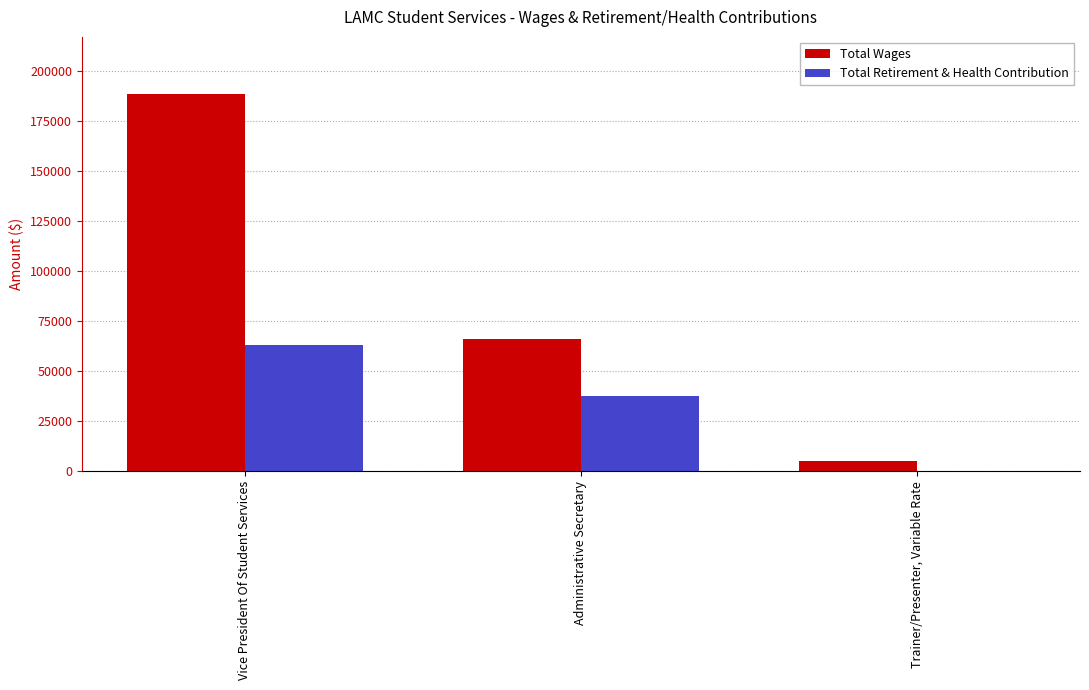

What is the total value across all series at Administrative Secretary?

103608